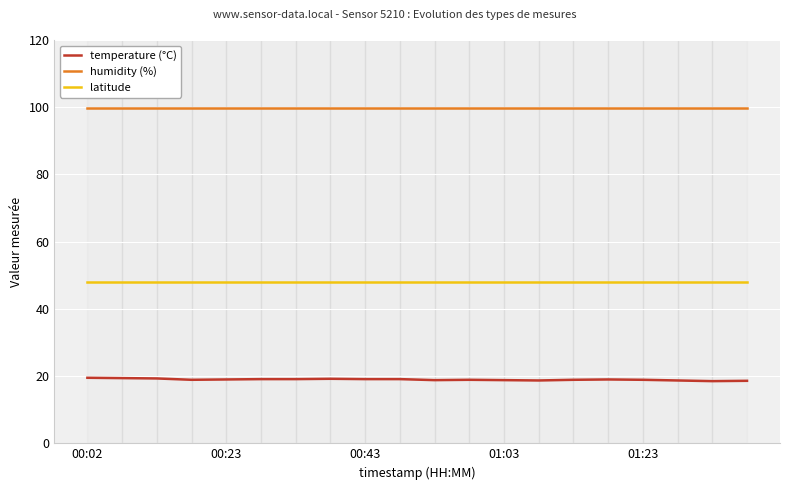

The value of temperature (°C) at 11 is 18.9. True or false?

True